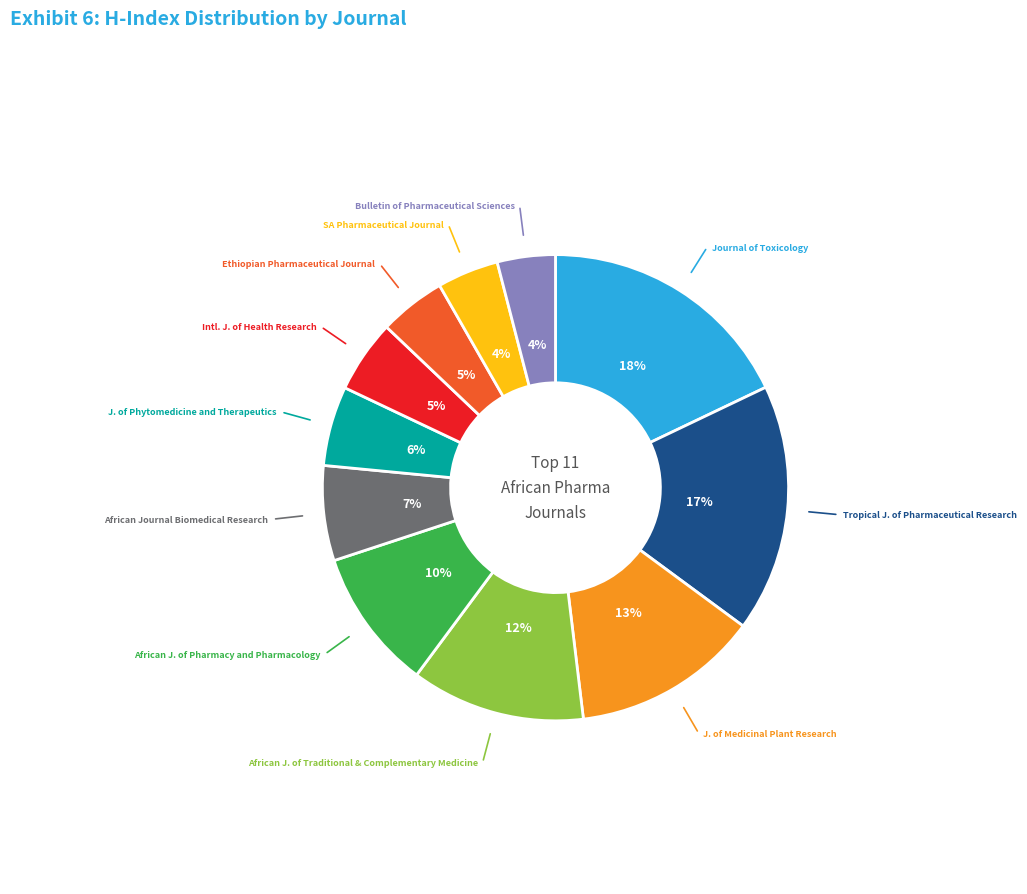

What percentage is the Ethiopian Pharmaceutical Journal slice, to the nearest percent?

5%